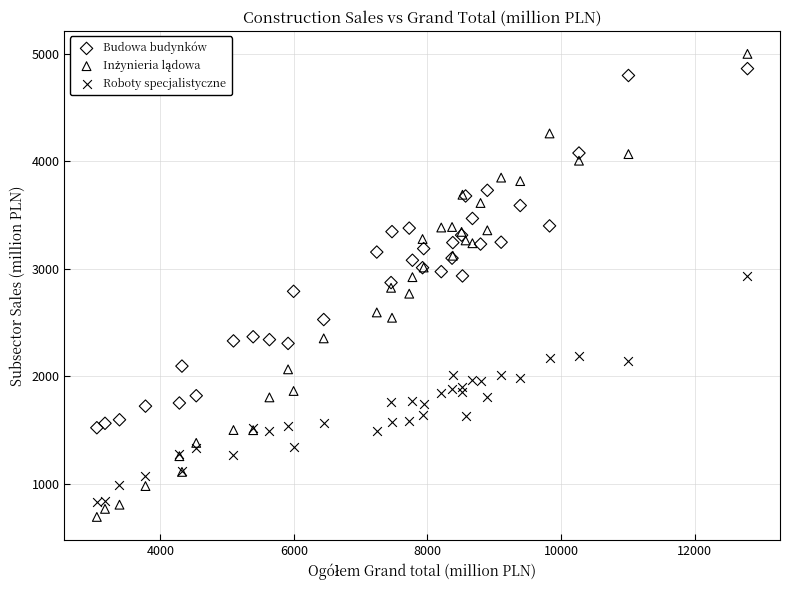

What is the X range (max minus min) for the scatter plot?

9744.5